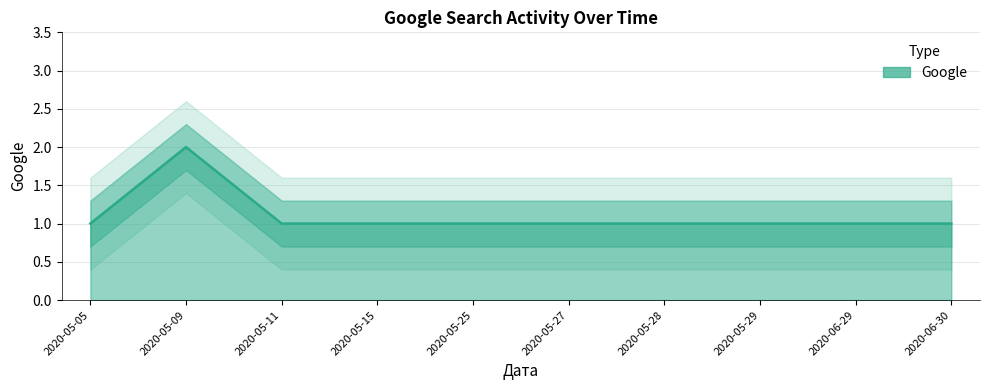

Approximately how many times larger is the value at 2020-05-11 compared to 2020-05-05?

1.0